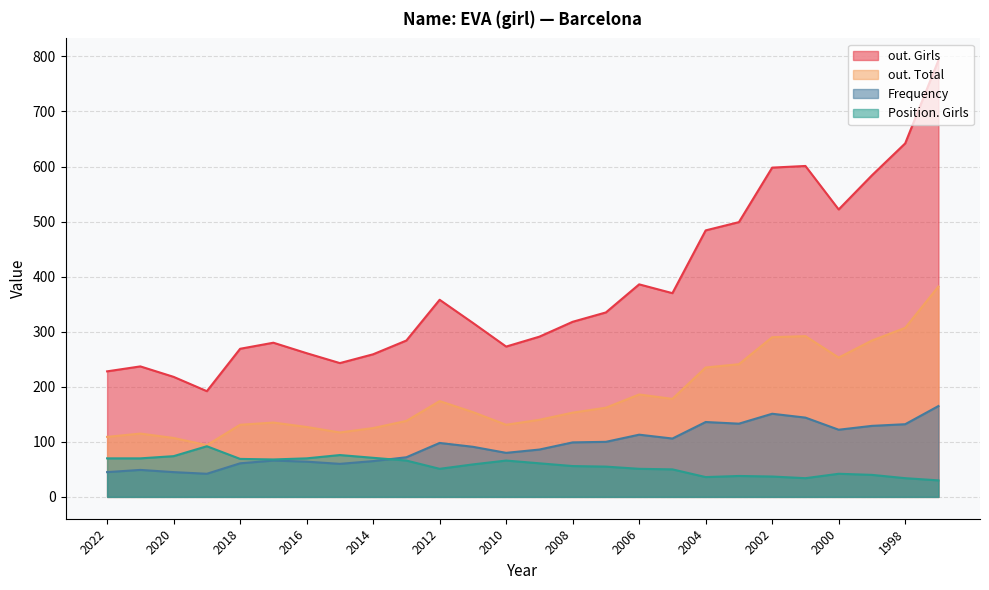

True or false: out. Girls has more than 1 points higher than both neighbors.

True